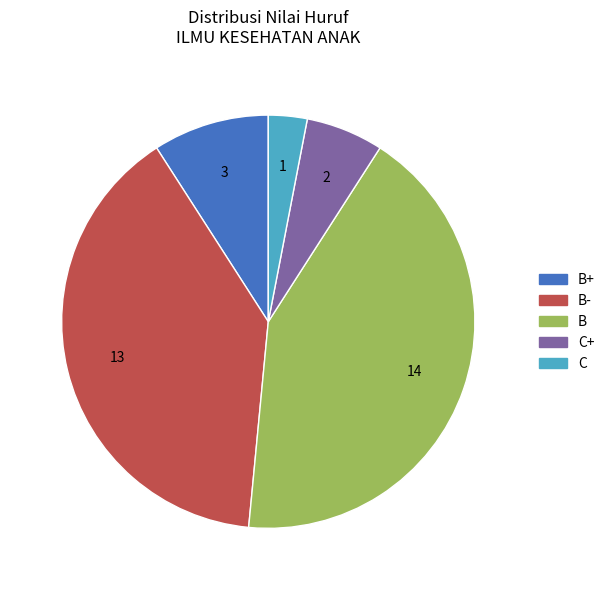

Does any single category account for the majority?

No